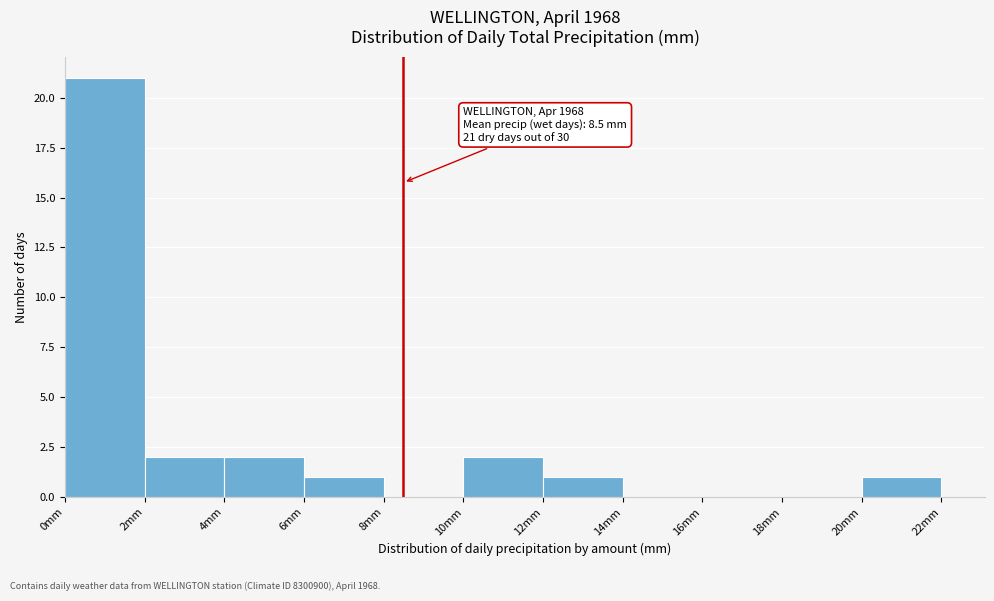

Over which range of the x-axis is the bar tallest?

0 to 2